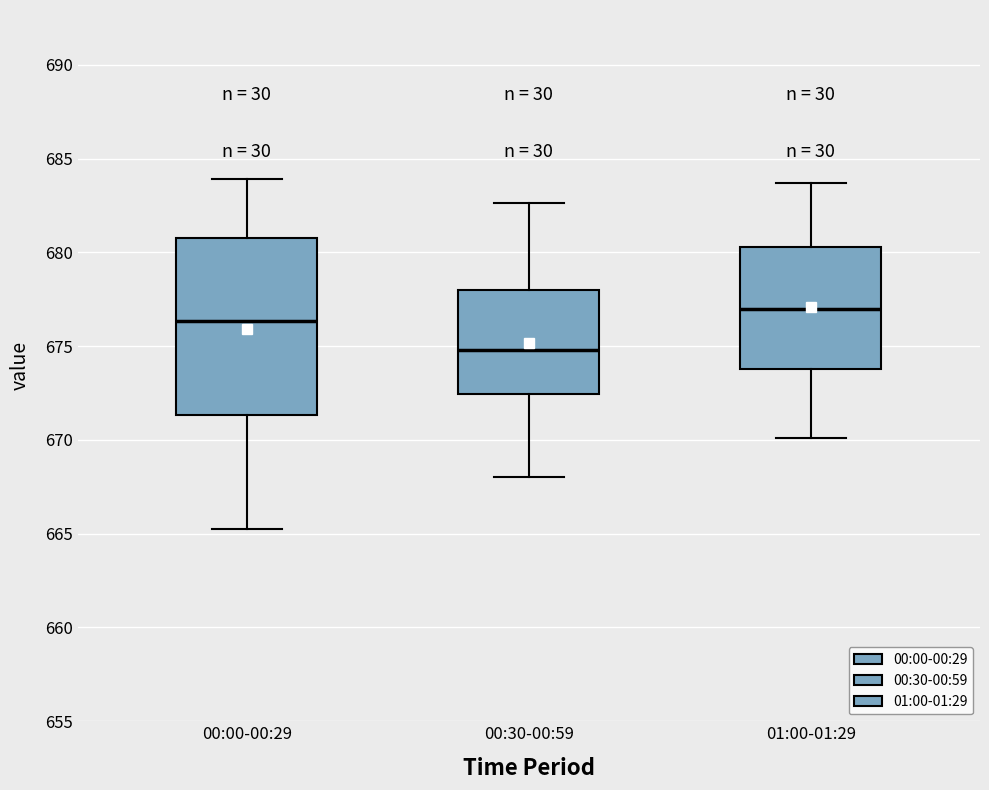

Where does the median line of the box for 00:00-00:29 sit on the y-axis? The values are not printed on the chart, so give them approximately, as read against the axis.

676.5